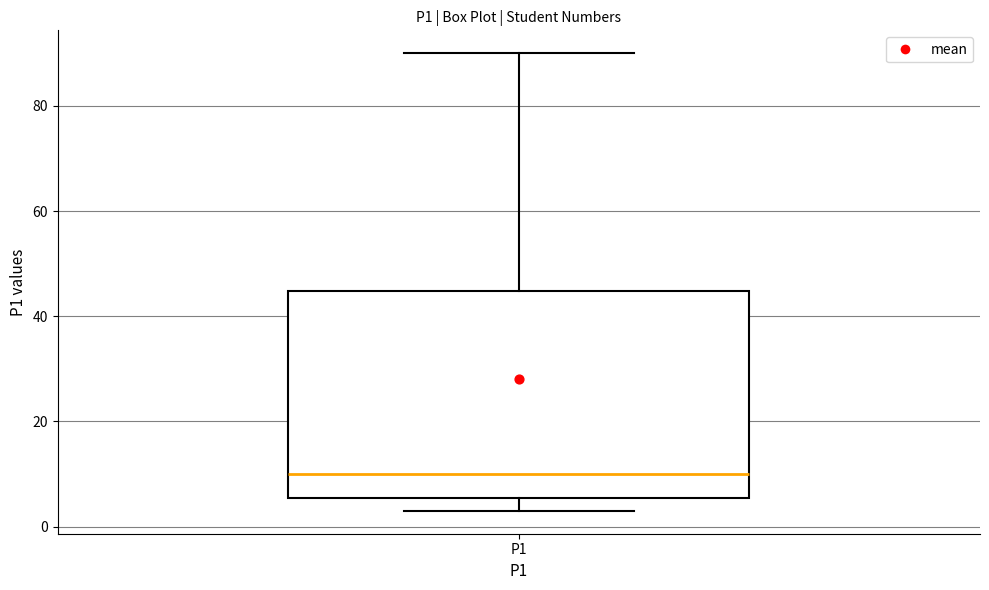

Transcribe this box plot: give where the median line is, the range the box spans, and where the two whiskers end, as read against the y-axis. The values are not printed on the chart, so give them approximately, as read against the axis.

median 10, box 6 to 44, whiskers 4 to 90